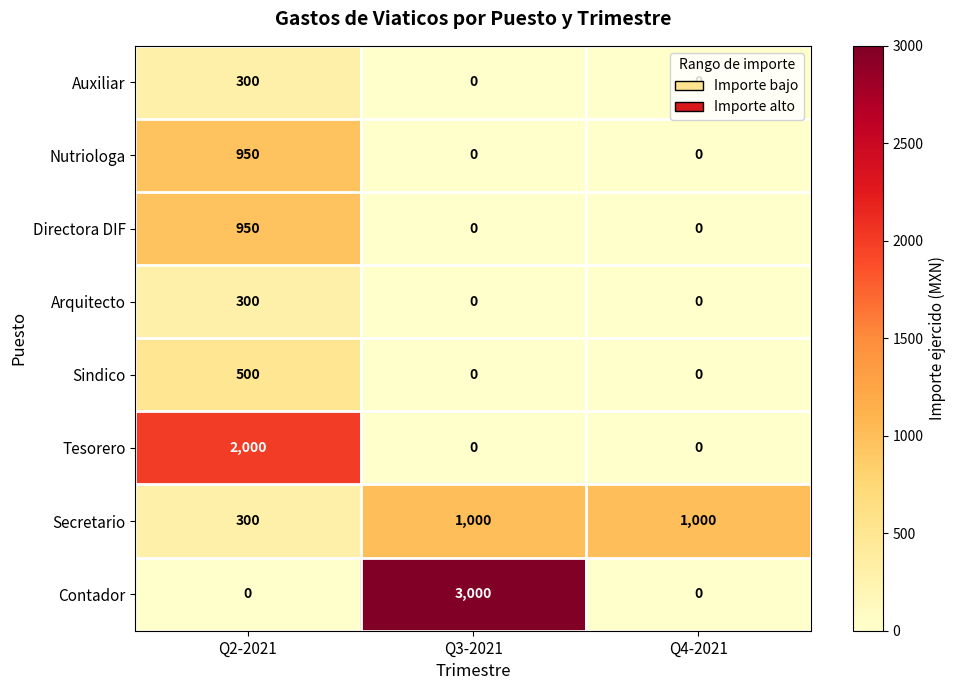

What is the maximum value shown in the chart?

3000